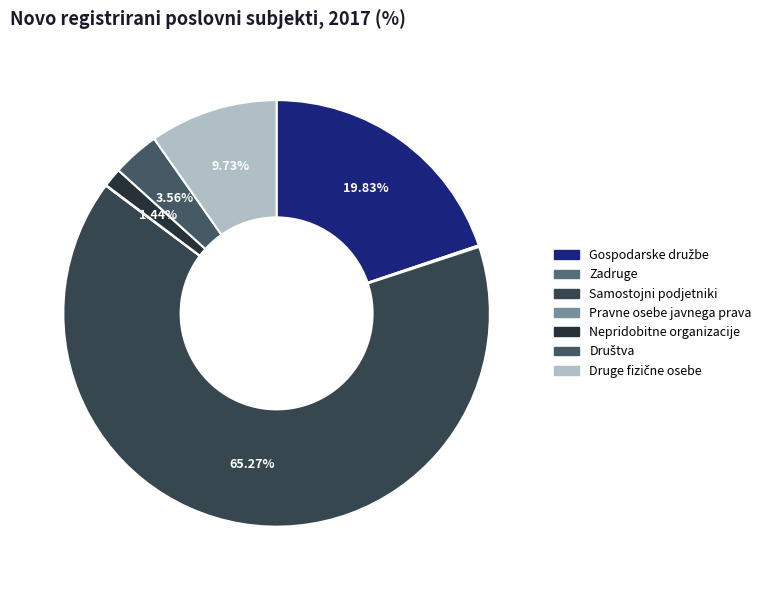

Which slice is the smallest?

Pravne osebe javnega prava